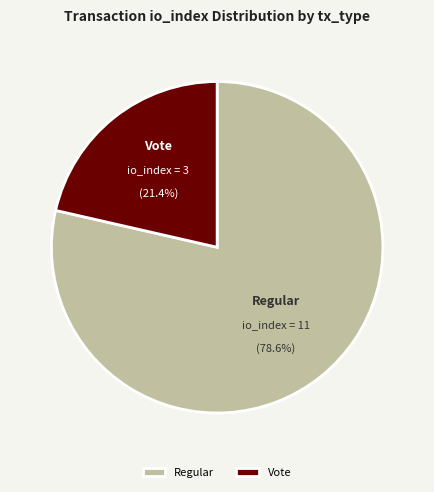

Which category accounts for the majority?

Regular